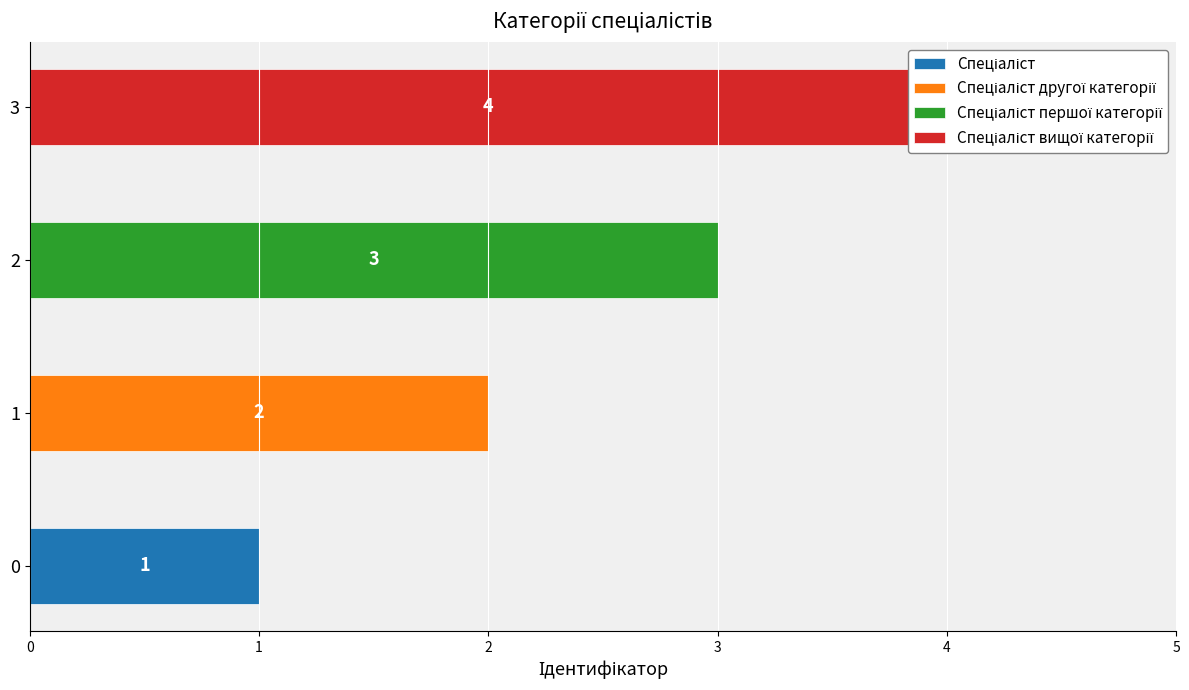

Approximately how many times larger is the value at Спеціаліст другої категорії compared to Спеціаліст першої категорії?

0.7